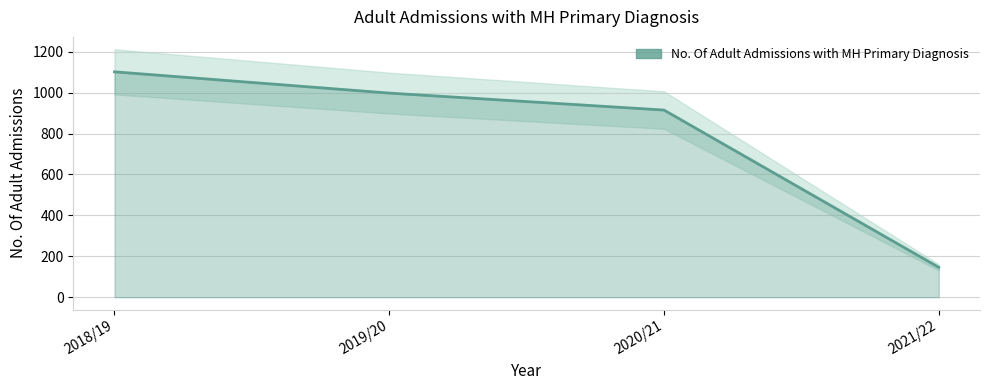

True or false: the data shows 254 at 2021/22.

False